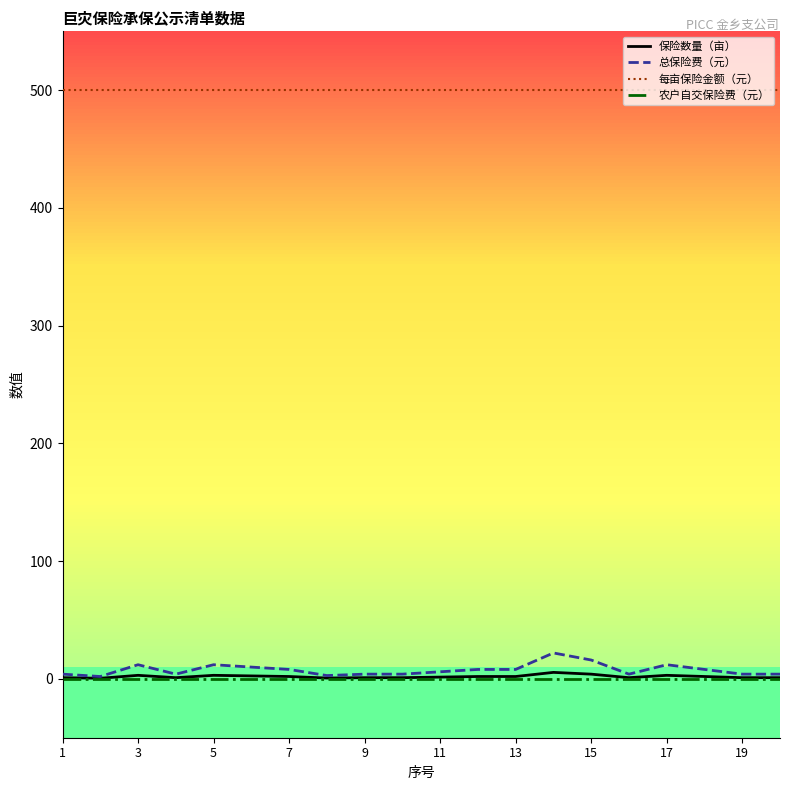

What is the maximum value for 总保险费（元）?

22.0